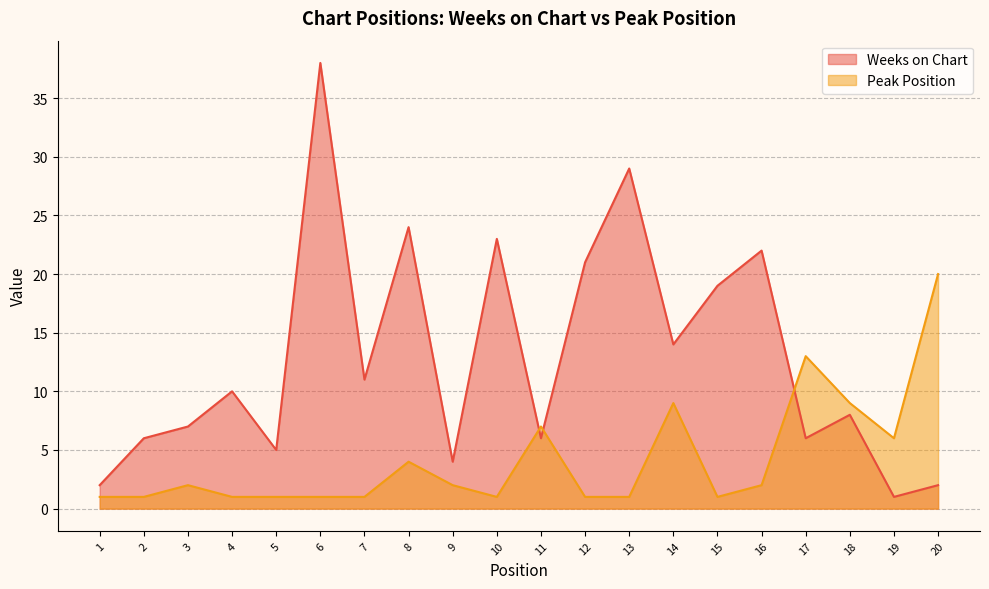

True or false: Peak Position and Weeks on Chart cross at least once.

True